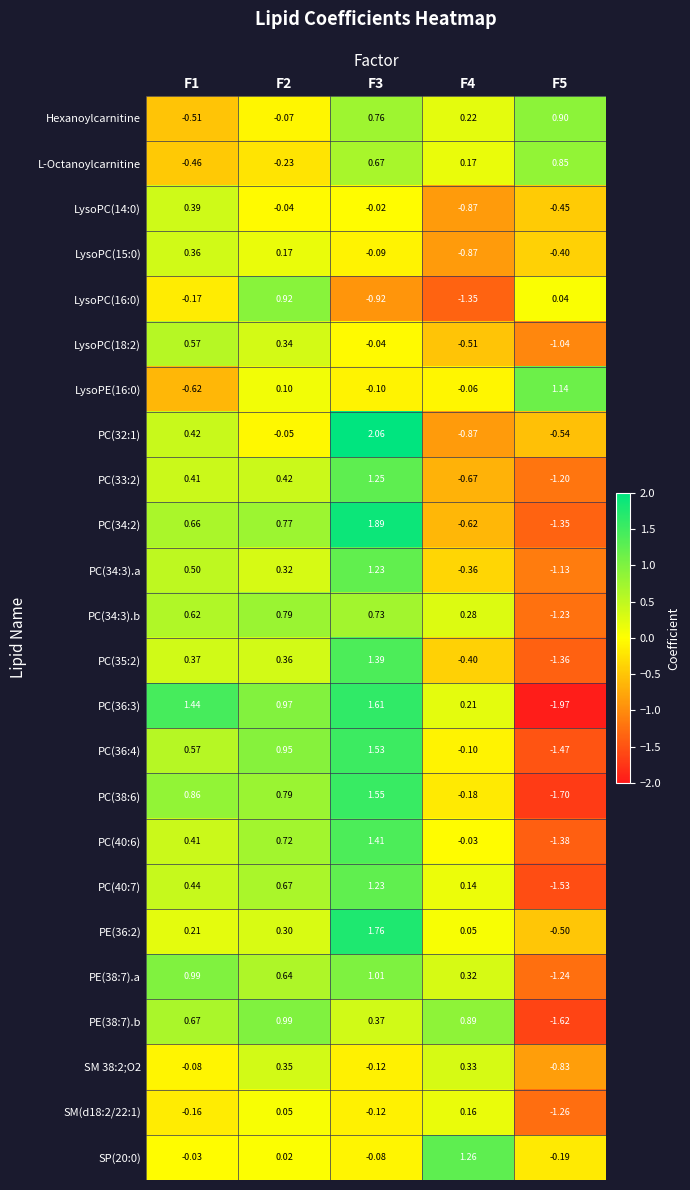

Is the value of PC(36:3) at F5 greater than the value of PE(36:2) at F2?

No